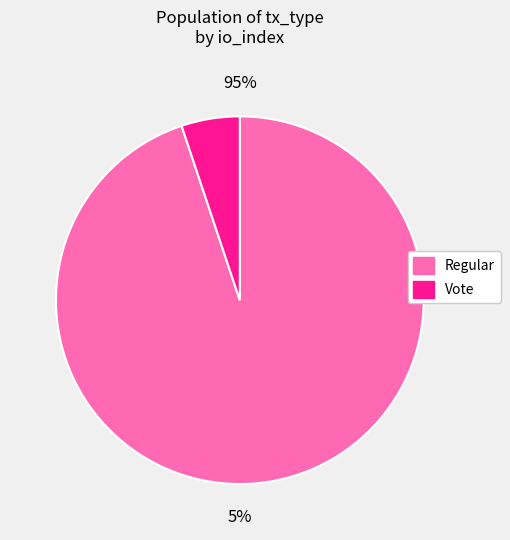

What is the change in value from Regular (io_index=37) to Vote (io_index=2)?

-35